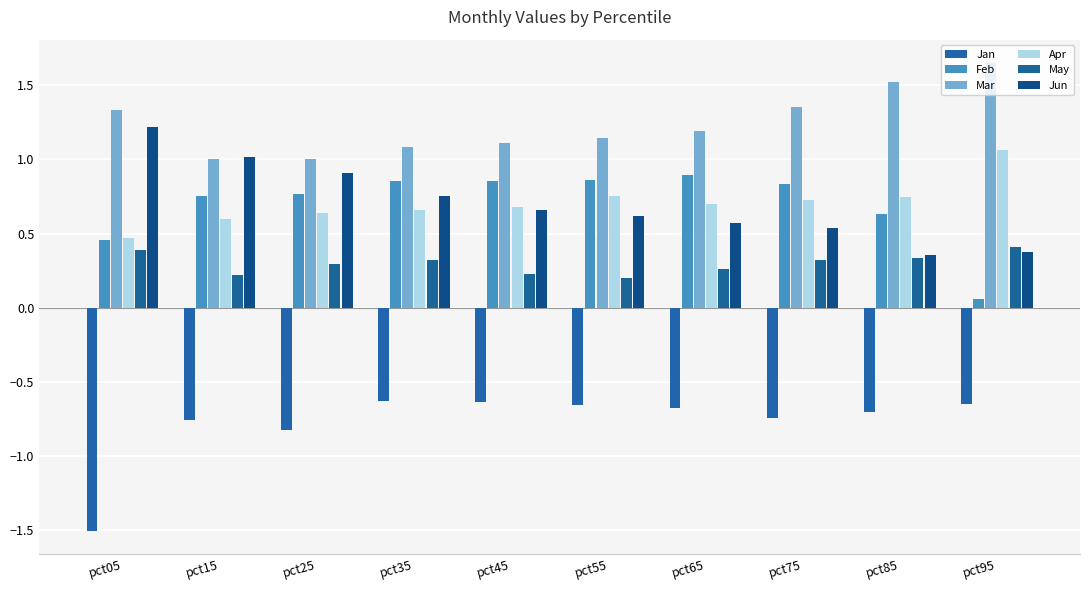

Does the chart contain any negative values?

Yes